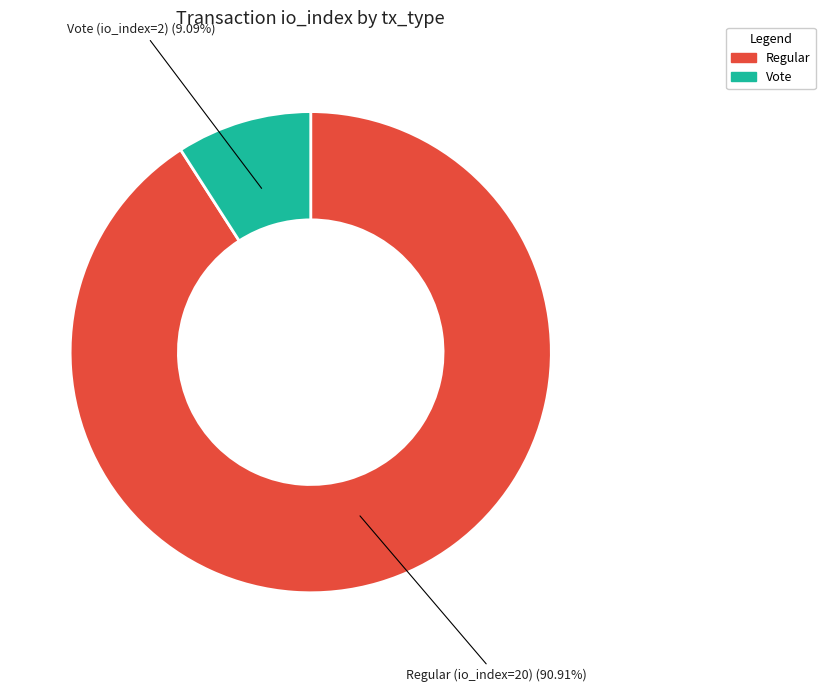

Which has a higher value, Regular or Vote?

Regular